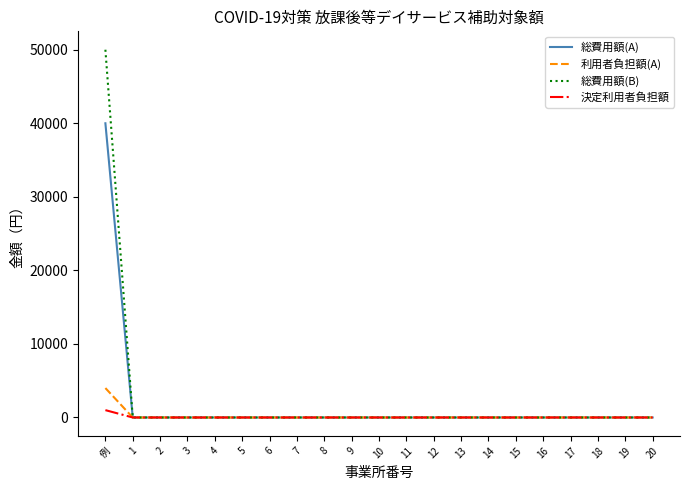

Which series has the widest spread of values?

総費用額(B)